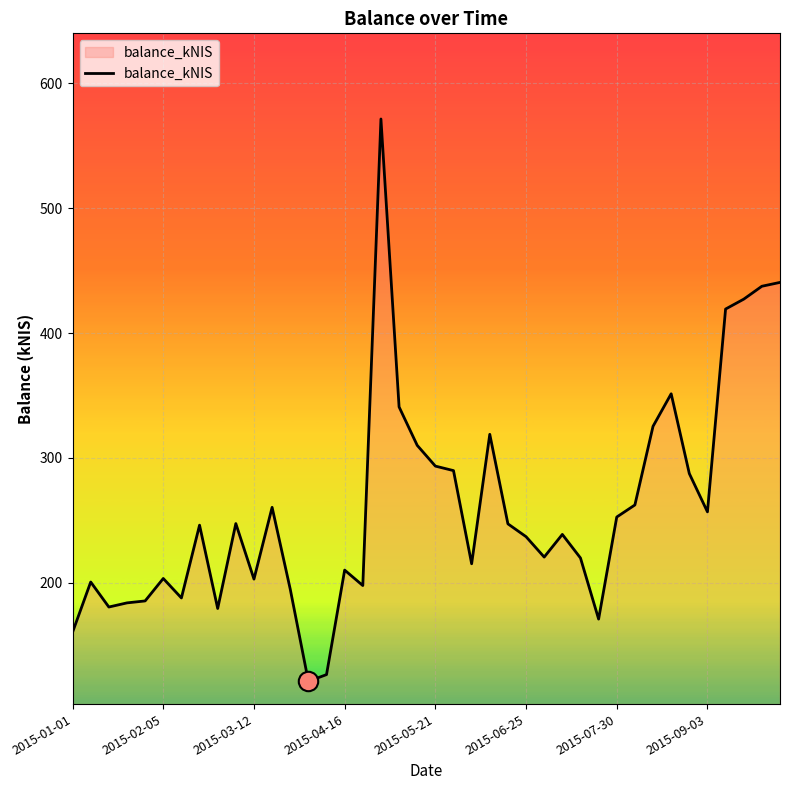

What is the maximum value shown in the chart?

571.3